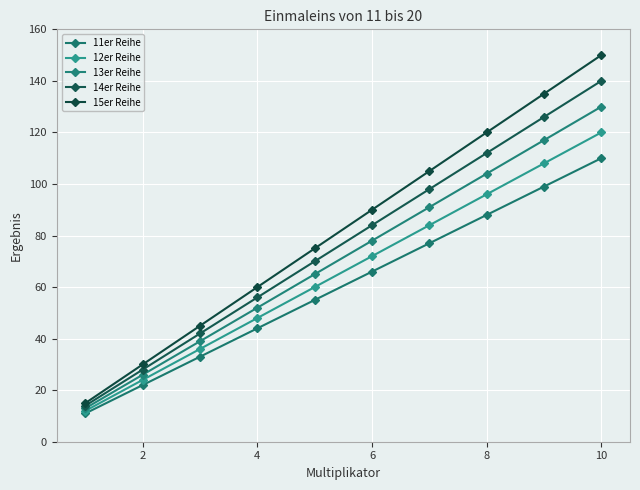

Which series has the largest range (max minus min)?

15er Reihe